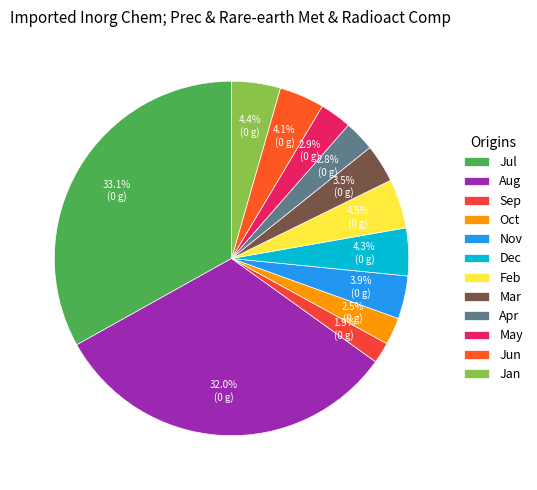

What is the smallest slice in the pie chart?

Sep